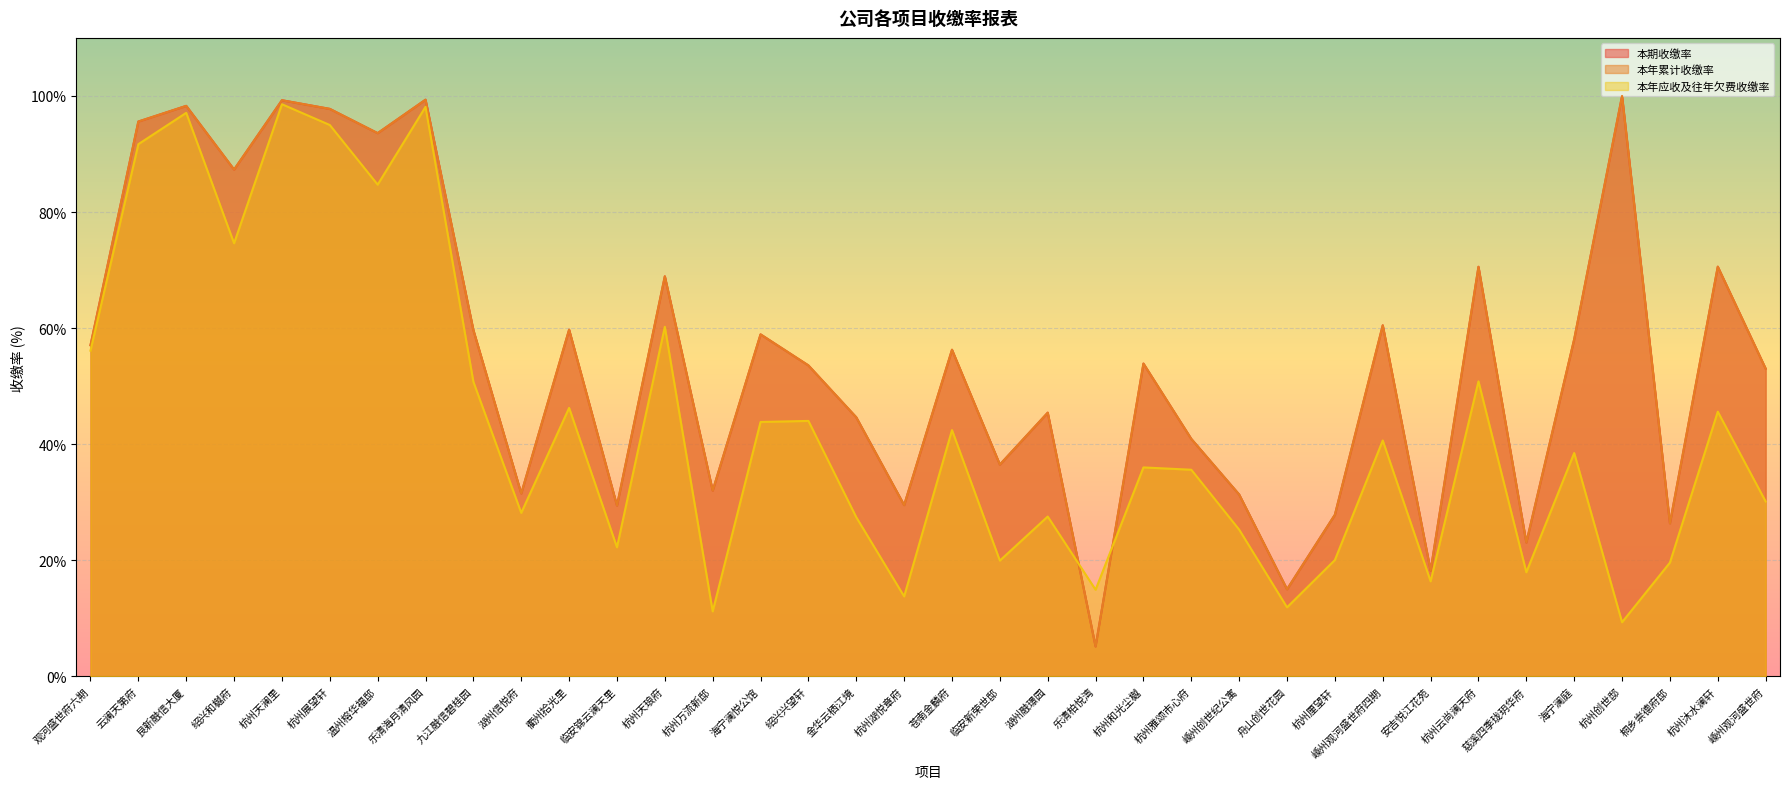

What is the difference between the 本期收缴率 values at 杭州云尚澜天府 and 杭州湖悦章府?

41.0